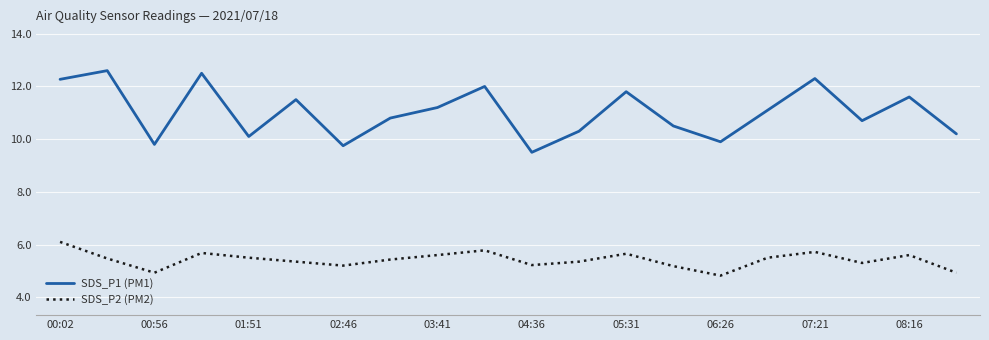

Rank the series by their average value, from highest to lowest.

SDS_P1 (PM1), SDS_P2 (PM2)